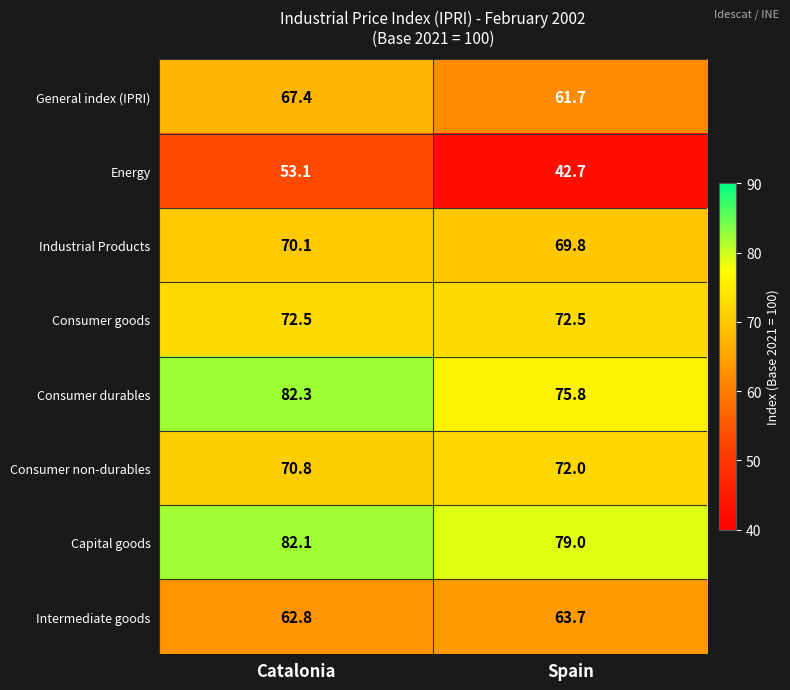

Rank the series at Spain from highest to lowest value.

Capital goods, Consumer durables, Consumer goods, Consumer non-durables, Industrial Products, Intermediate goods, General index (IPRI), Energy